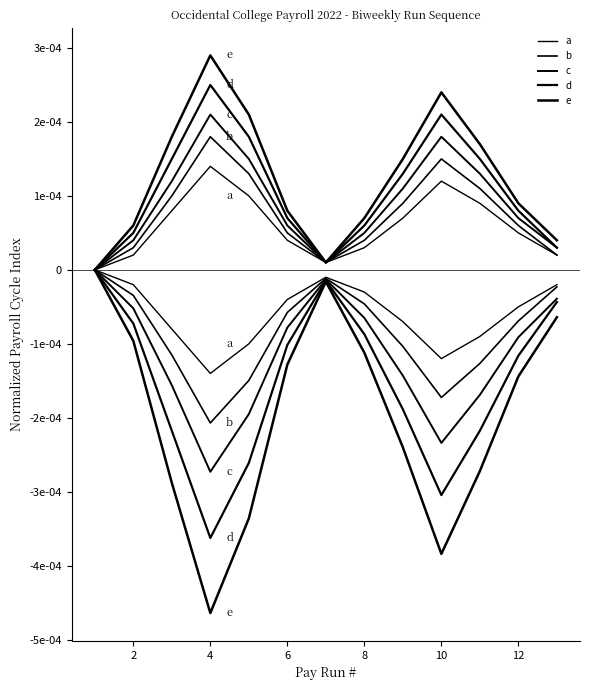

True or false: c and b intersect in this chart.

False